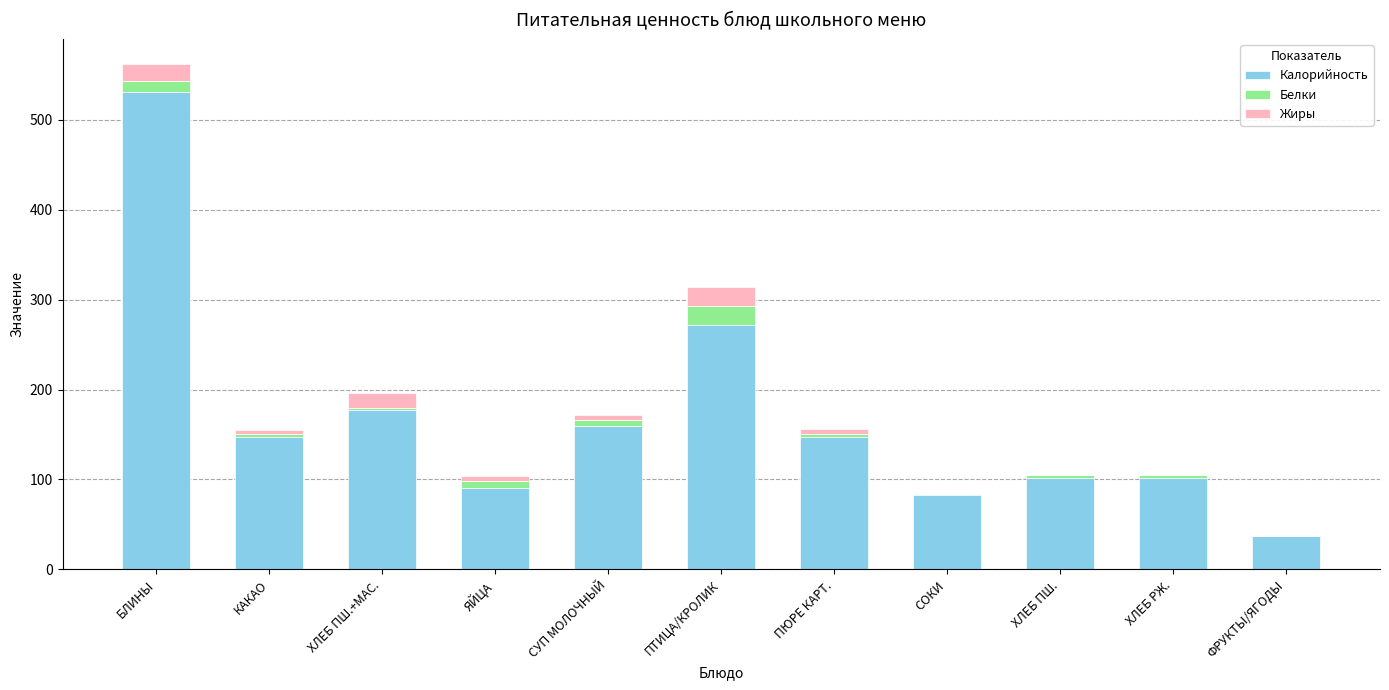

How many distinct data groups are displayed?

3